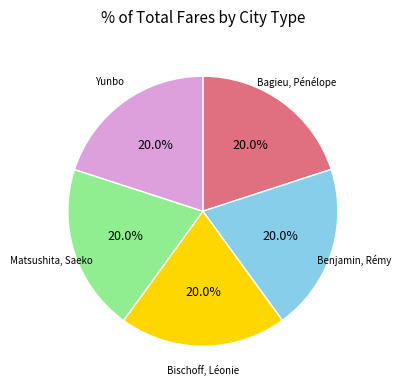

Is there a majority slice in this chart?

No